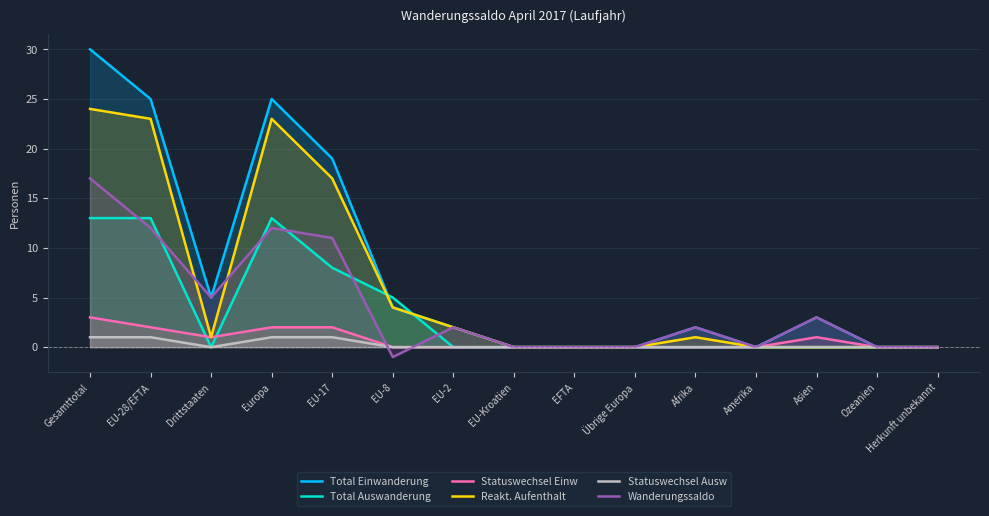

How many lines are shown in the chart?

6